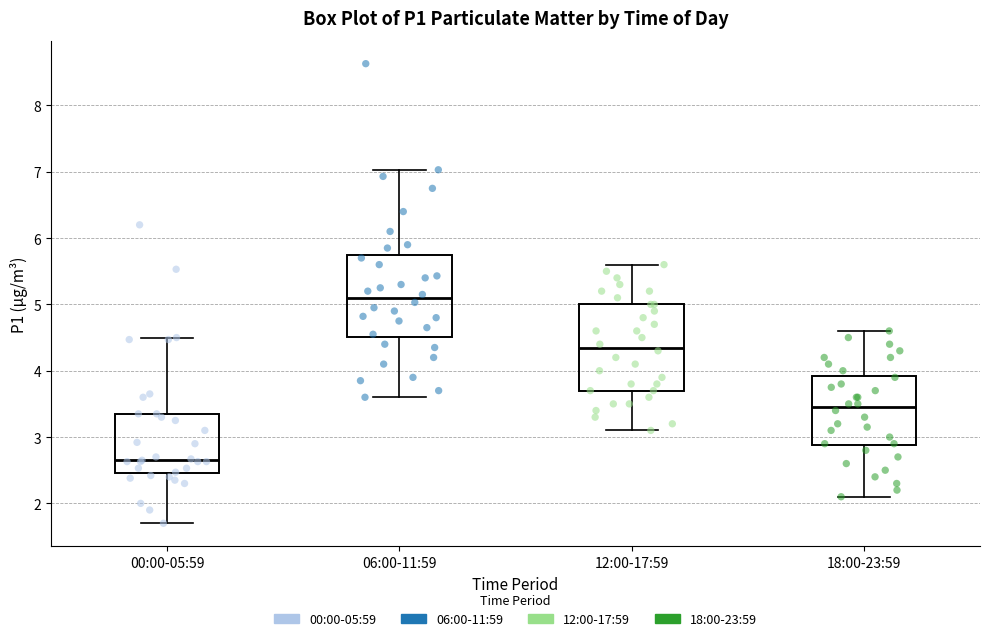

Where does the median line of the box for 06:00-11:59 sit on the y-axis? The values are not printed on the chart, so give them approximately, as read against the axis.

5.1